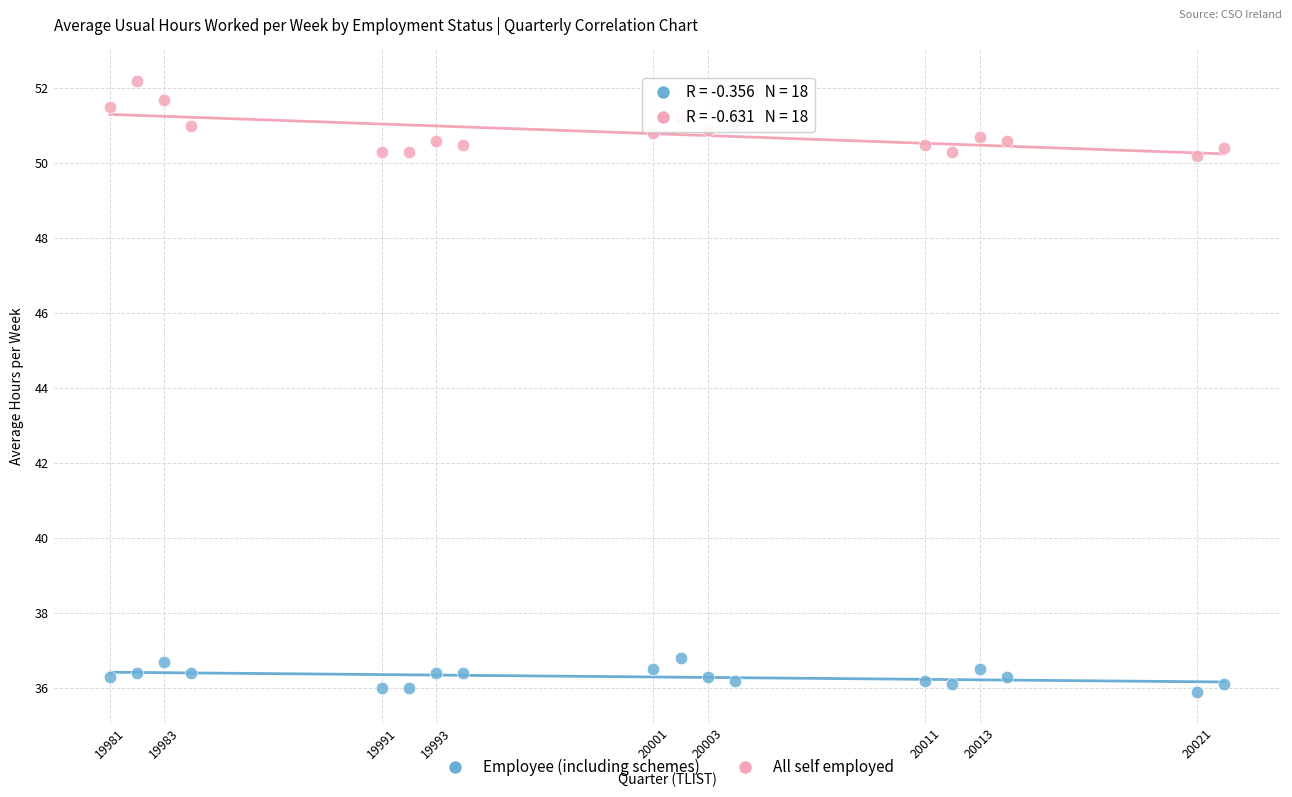

Which series reaches the minimum Y coordinate?

Employee (including schemes)